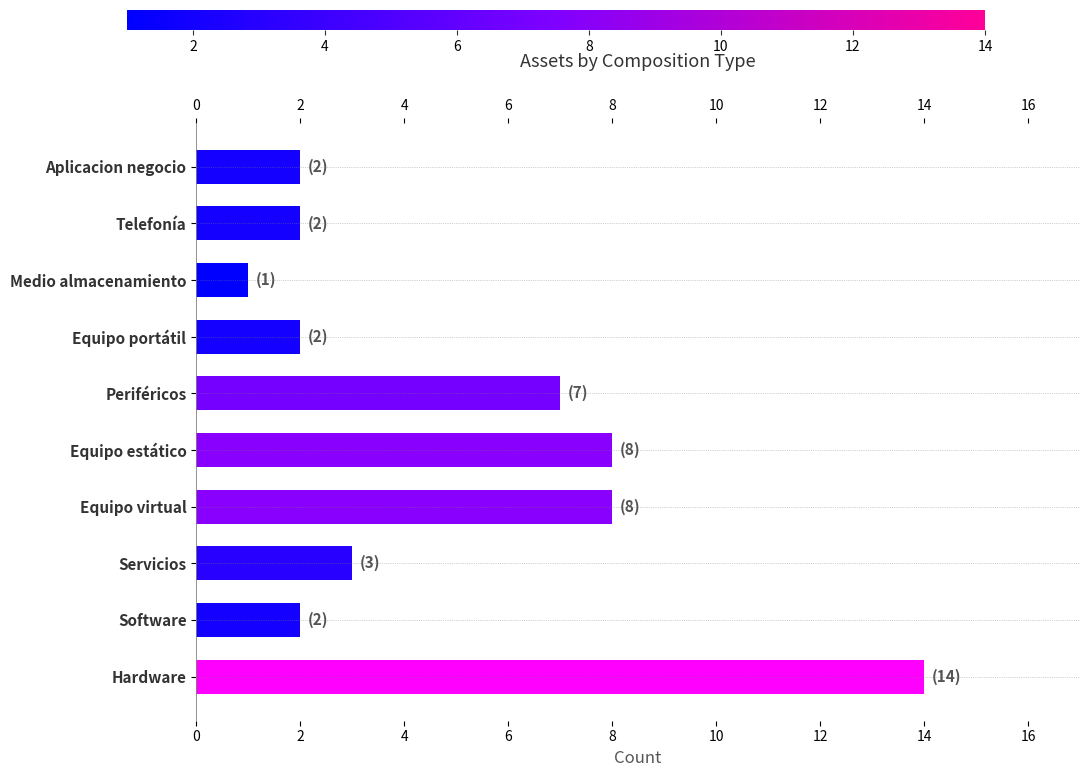

True or false: the data shows 8 at Equipo estático.

True